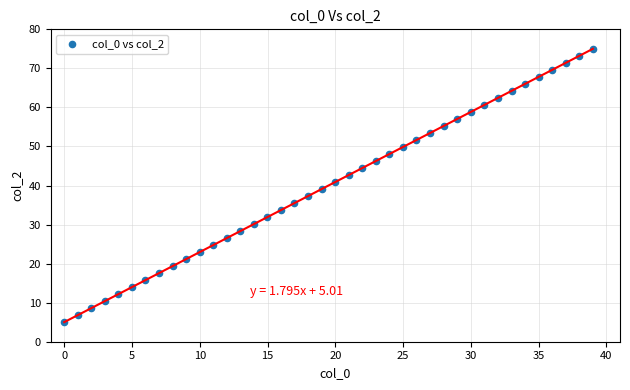

What is the range of X values (max minus min)?

39.0